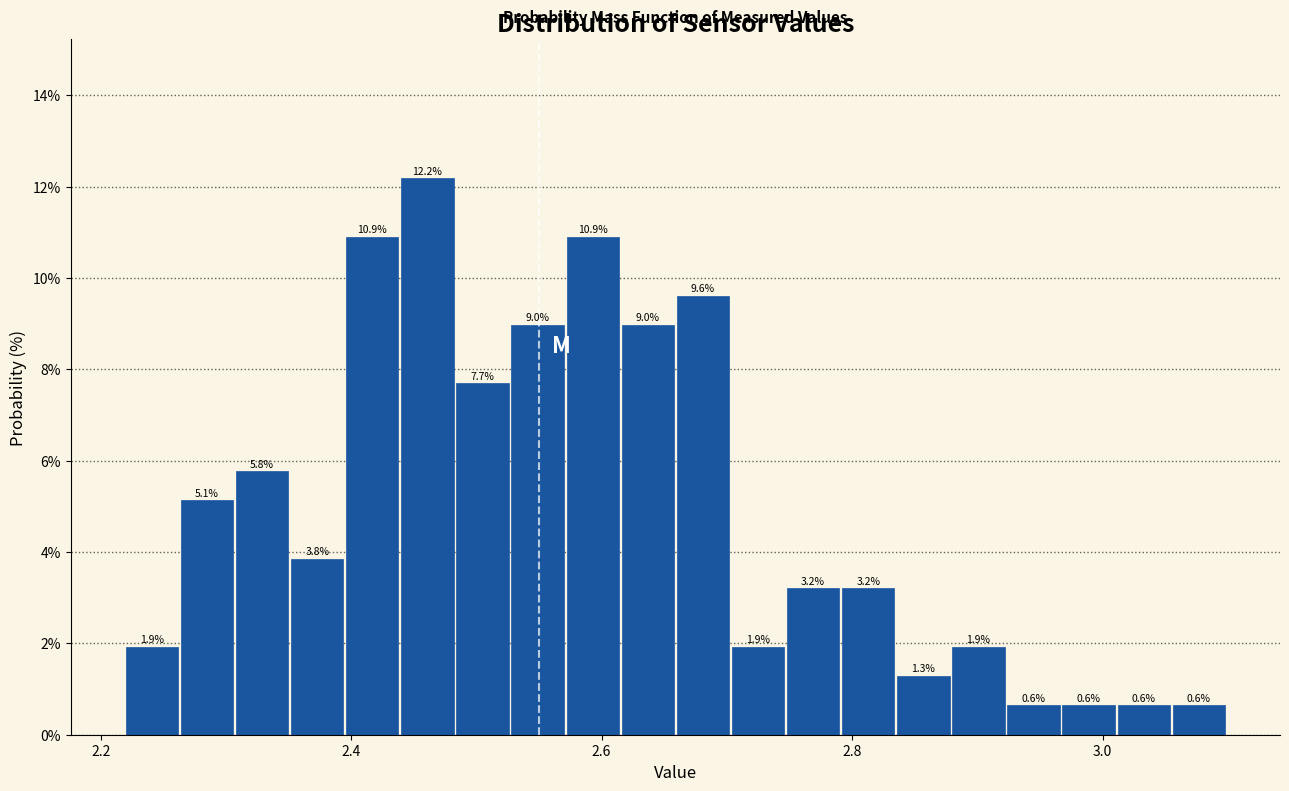

Around what value on the x-axis is the tallest bar? Give the approximate position of its centre, as read against the axis.

2.46